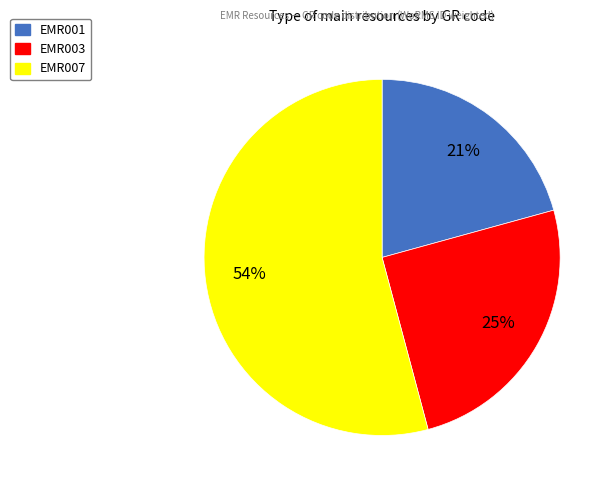

Is there a majority slice in this chart?

Yes